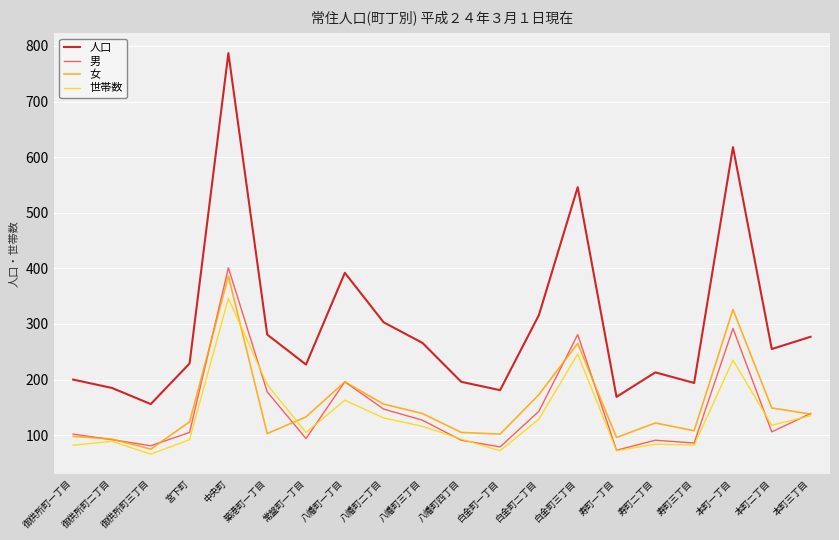

Which series has the largest total across all categories?

人口